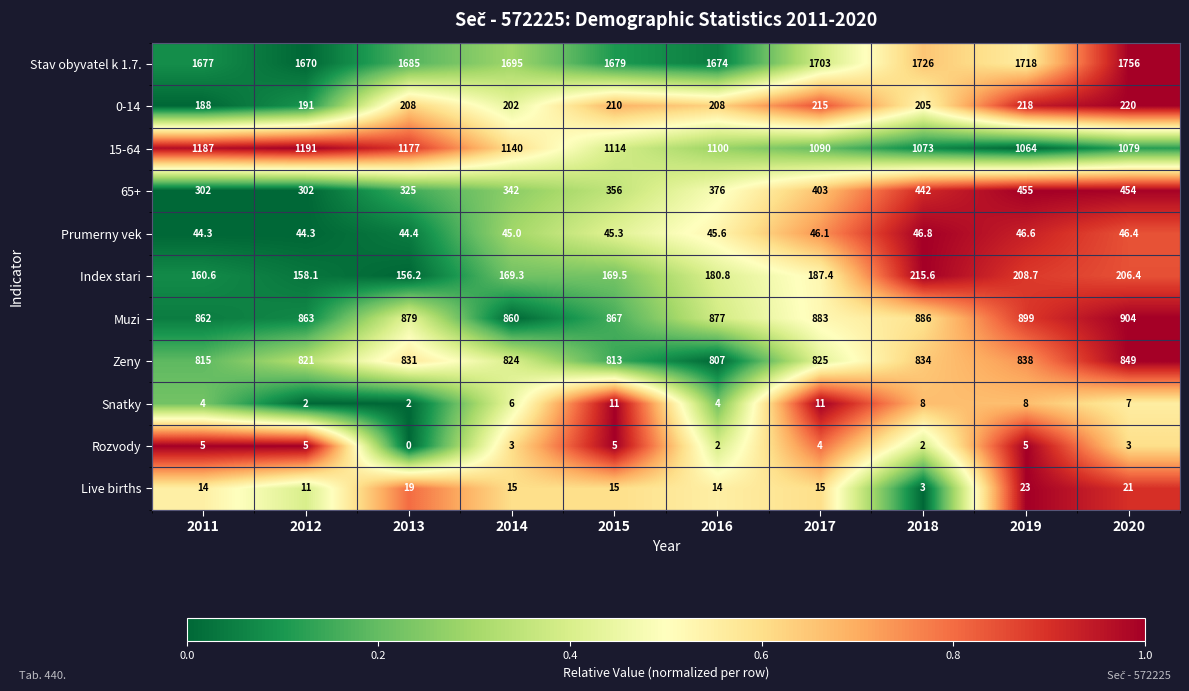

Which series has the widest spread of values?

65+